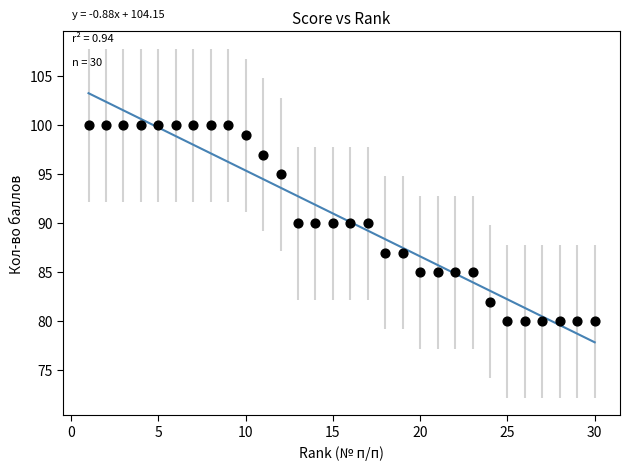

What is the range of X values (max minus min)?

29